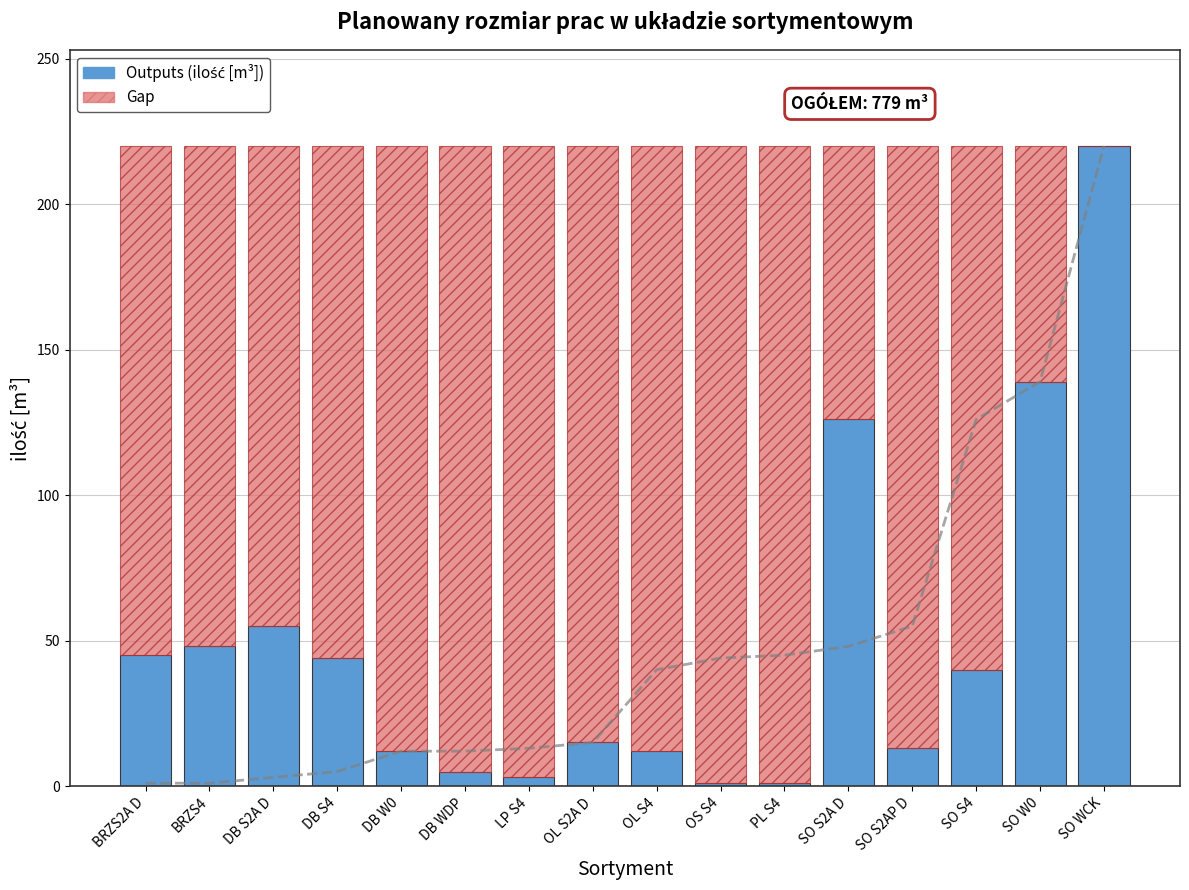

Rank the series by their maximum value, from highest to lowest.

ilość [m³], Gap do maksimum